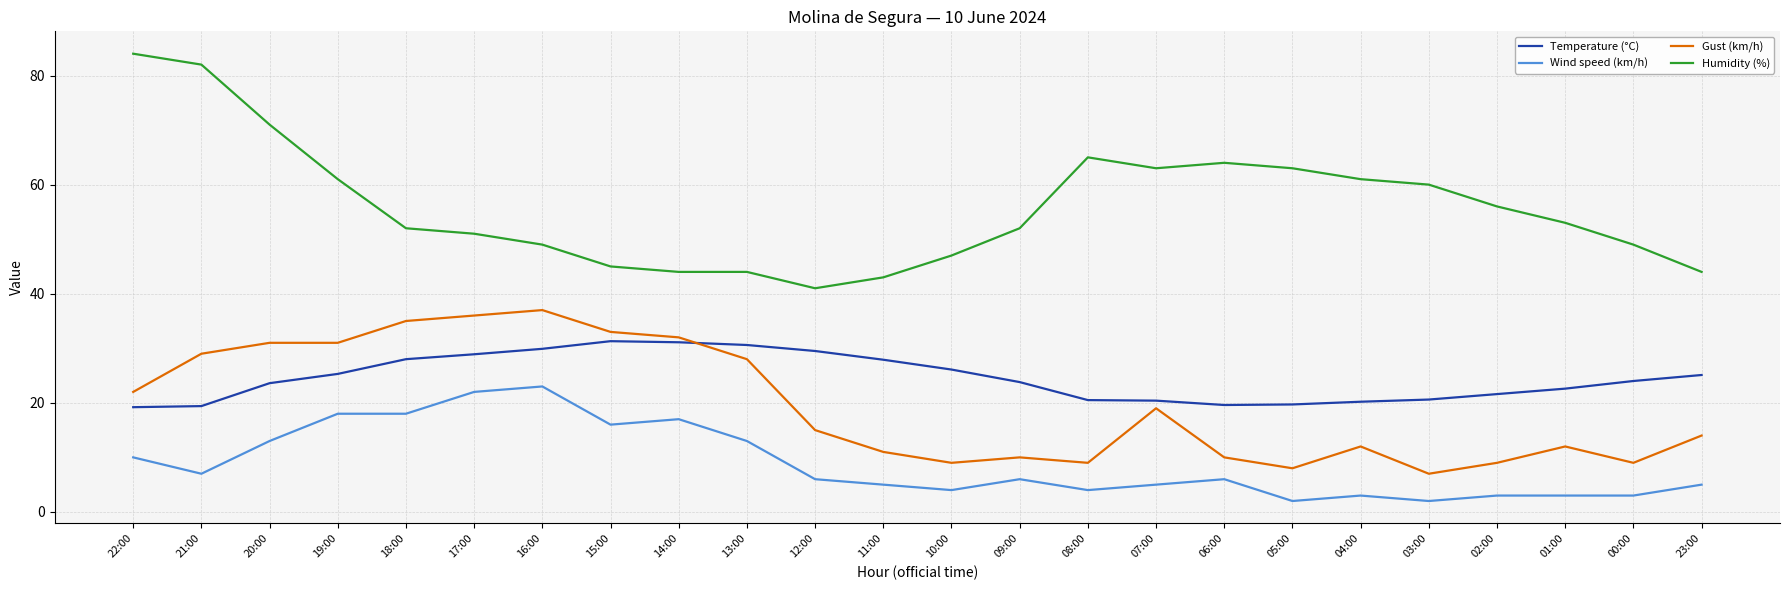

Where is the first local minimum for Wind speed (km/h)?

21:00